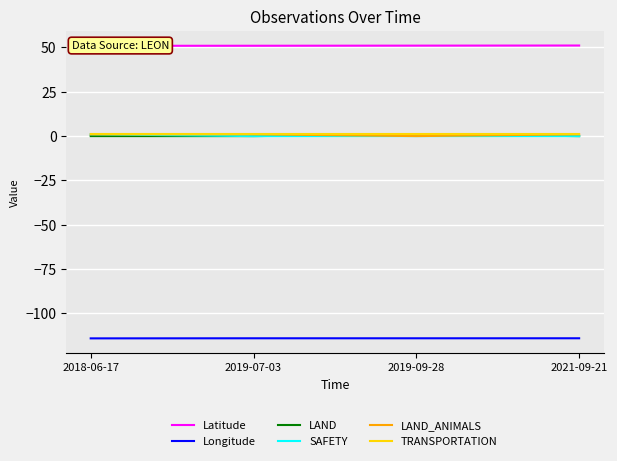

True or false: LAND_ANIMALS has a value of 1.5 at 2021-09-21.

False